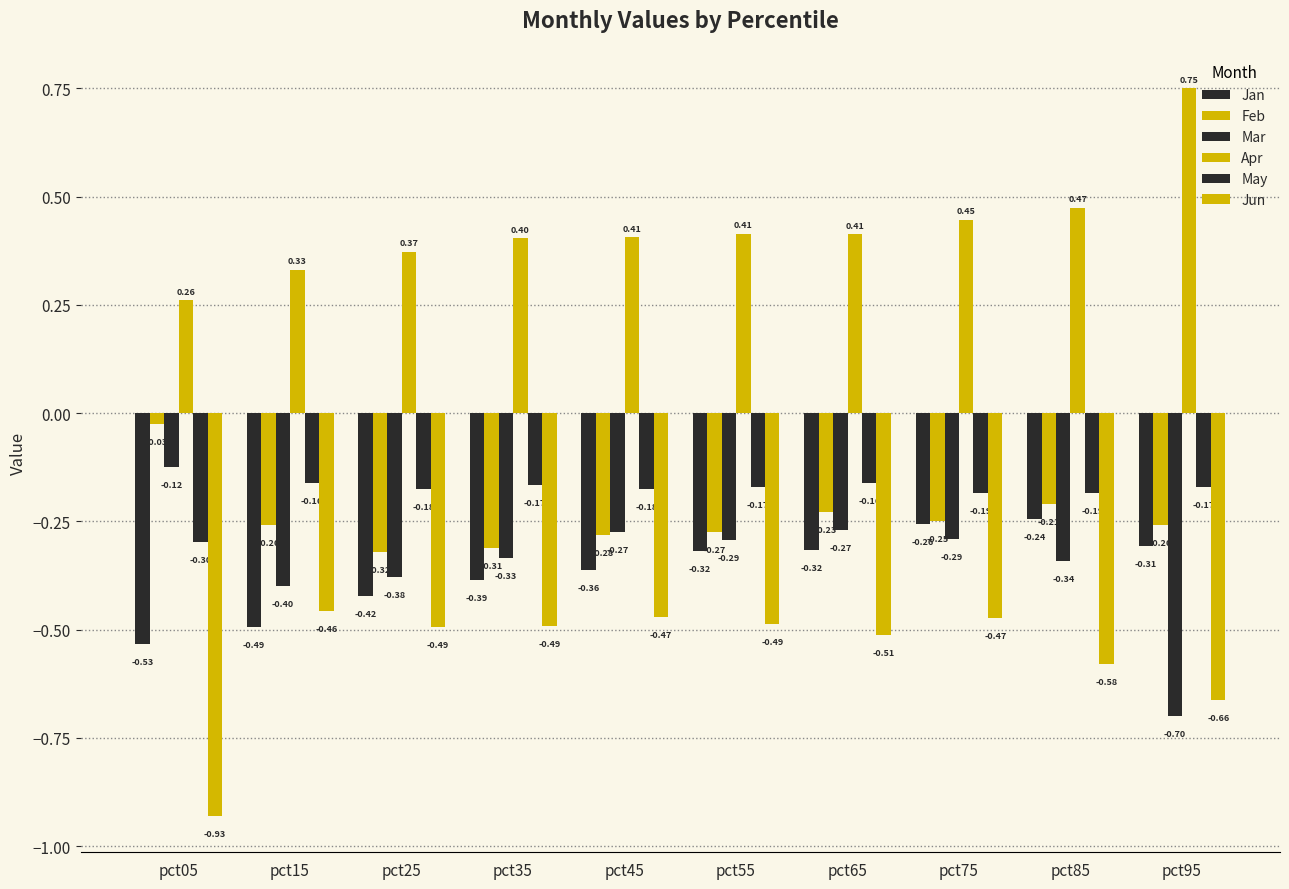

List the labels in order of Jun value, smallest first.

pct05, pct95, pct85, pct65, pct25, pct35, pct55, pct75, pct45, pct15